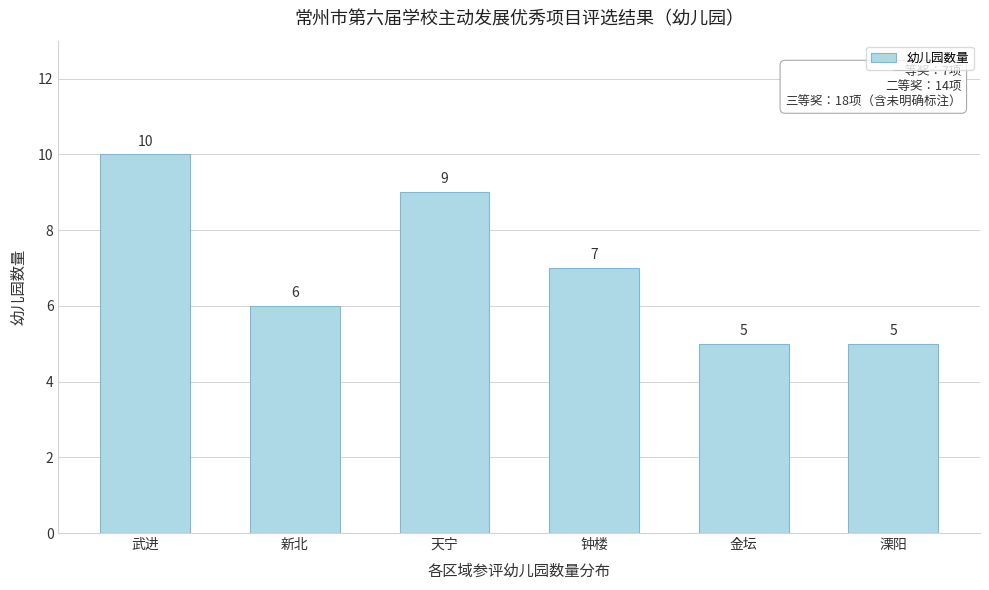

Reading left to right, extract all data points from this chart.

武进=10	新北=6	天宁=9	钟楼=7	金坛=5	溧阳=5